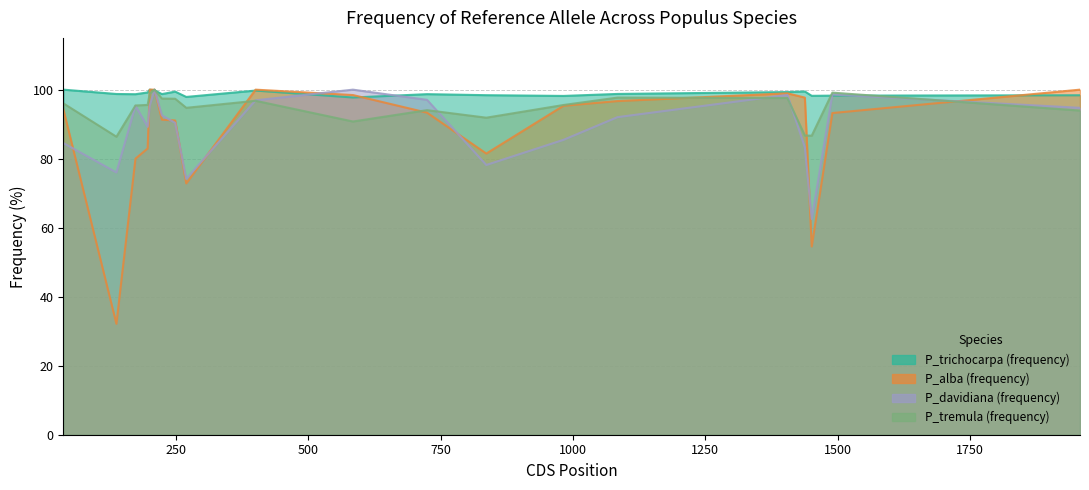

True or false: P_alba (frequency) has more than 2 points higher than both neighbors.

True